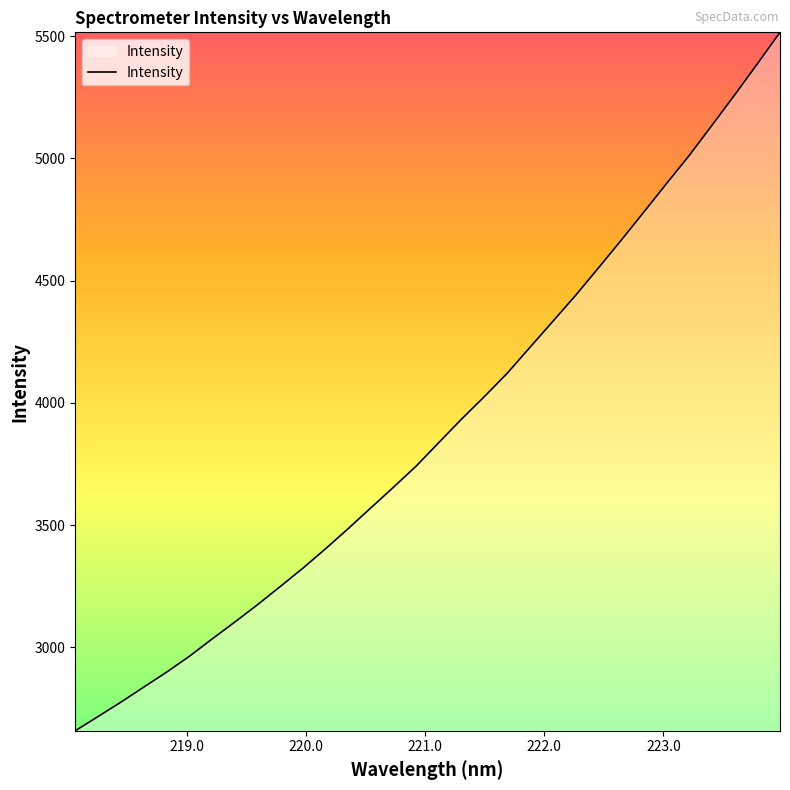

What is the maximum value shown in the chart?

5515.4